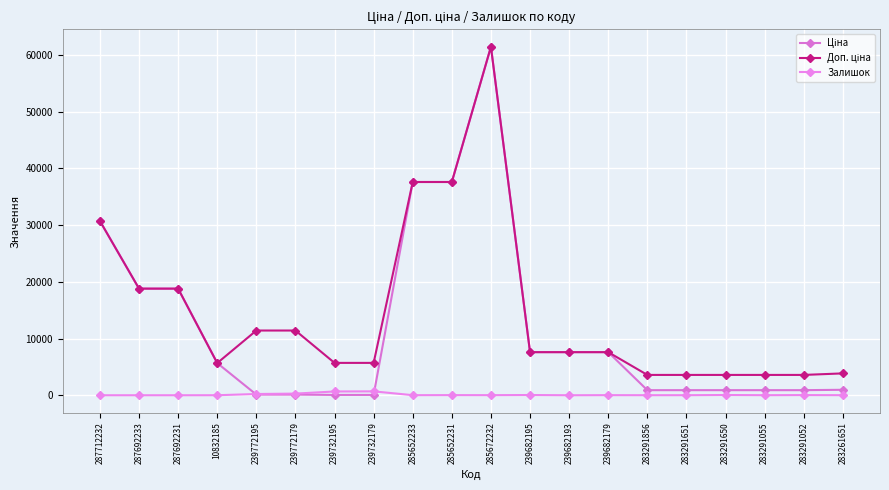

Which has a higher value, 239772179 or 239772195?

239772179